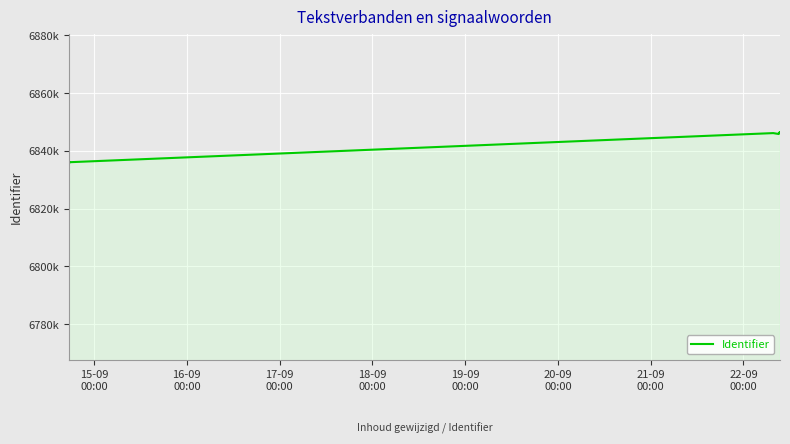

Count the number of categories in the chart.

24